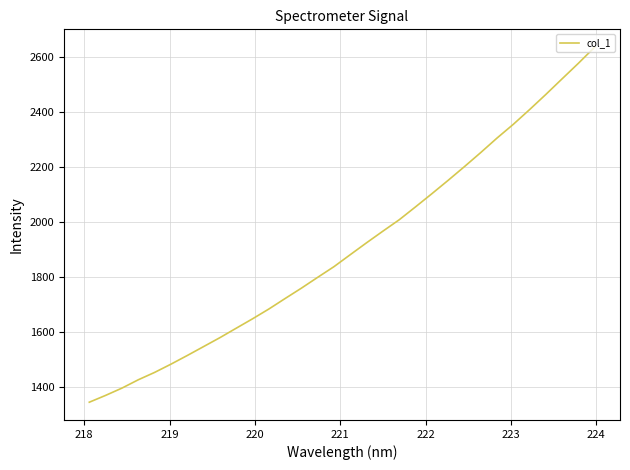

Does the chart have visible grid lines?

Yes